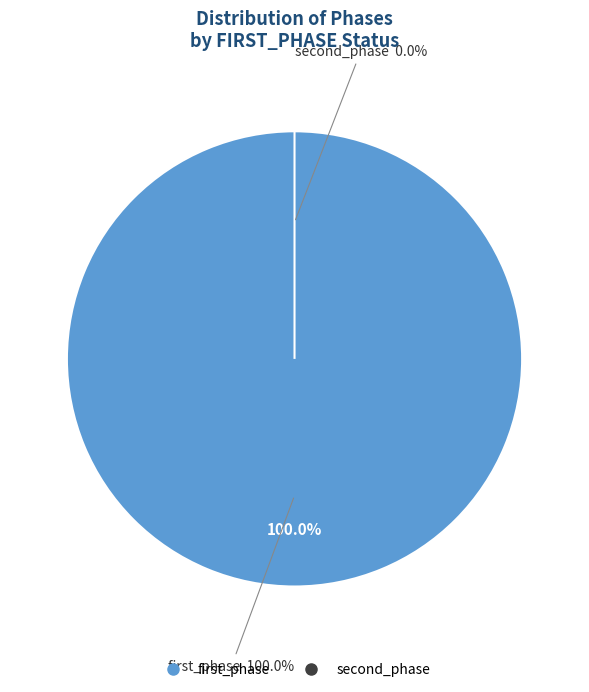

To the nearest percent, what is the difference between the largest and smallest slice percentages?

100%